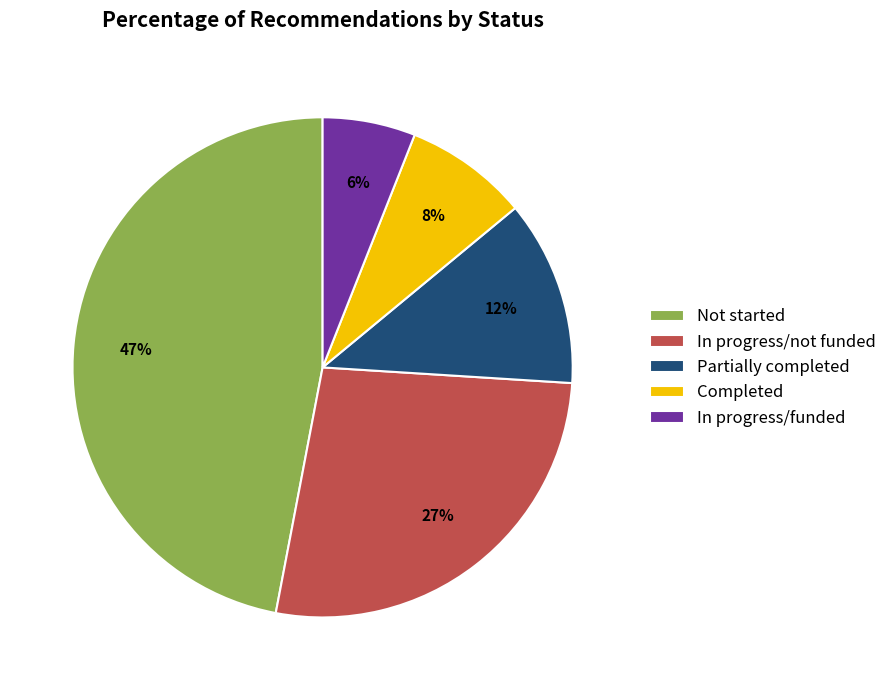

How many segments does this pie chart have?

5